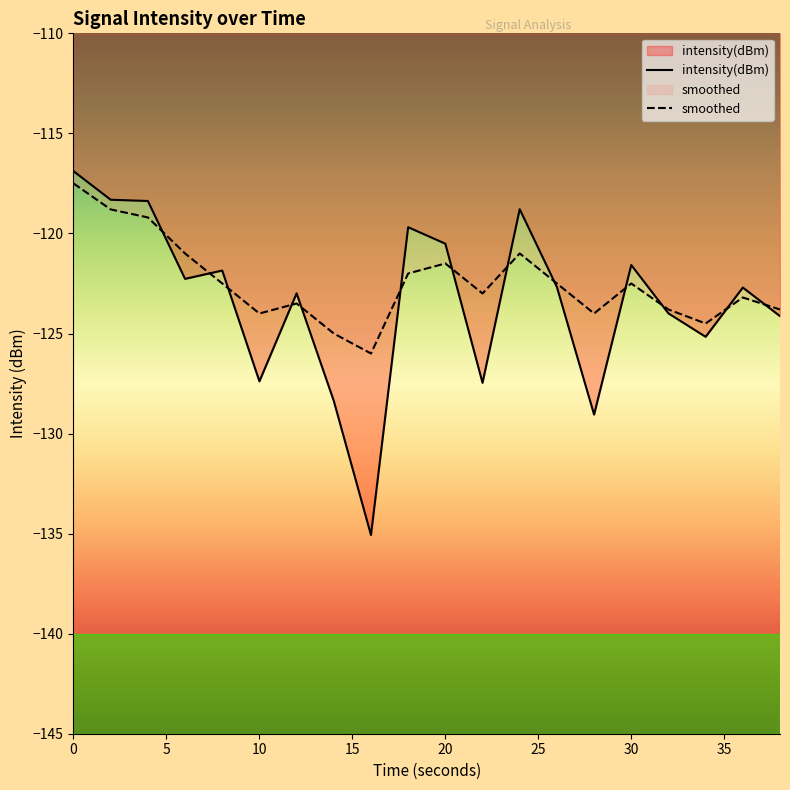

What is the difference between the maximum and second lowest values in the intensity(dBm) series?

12.2